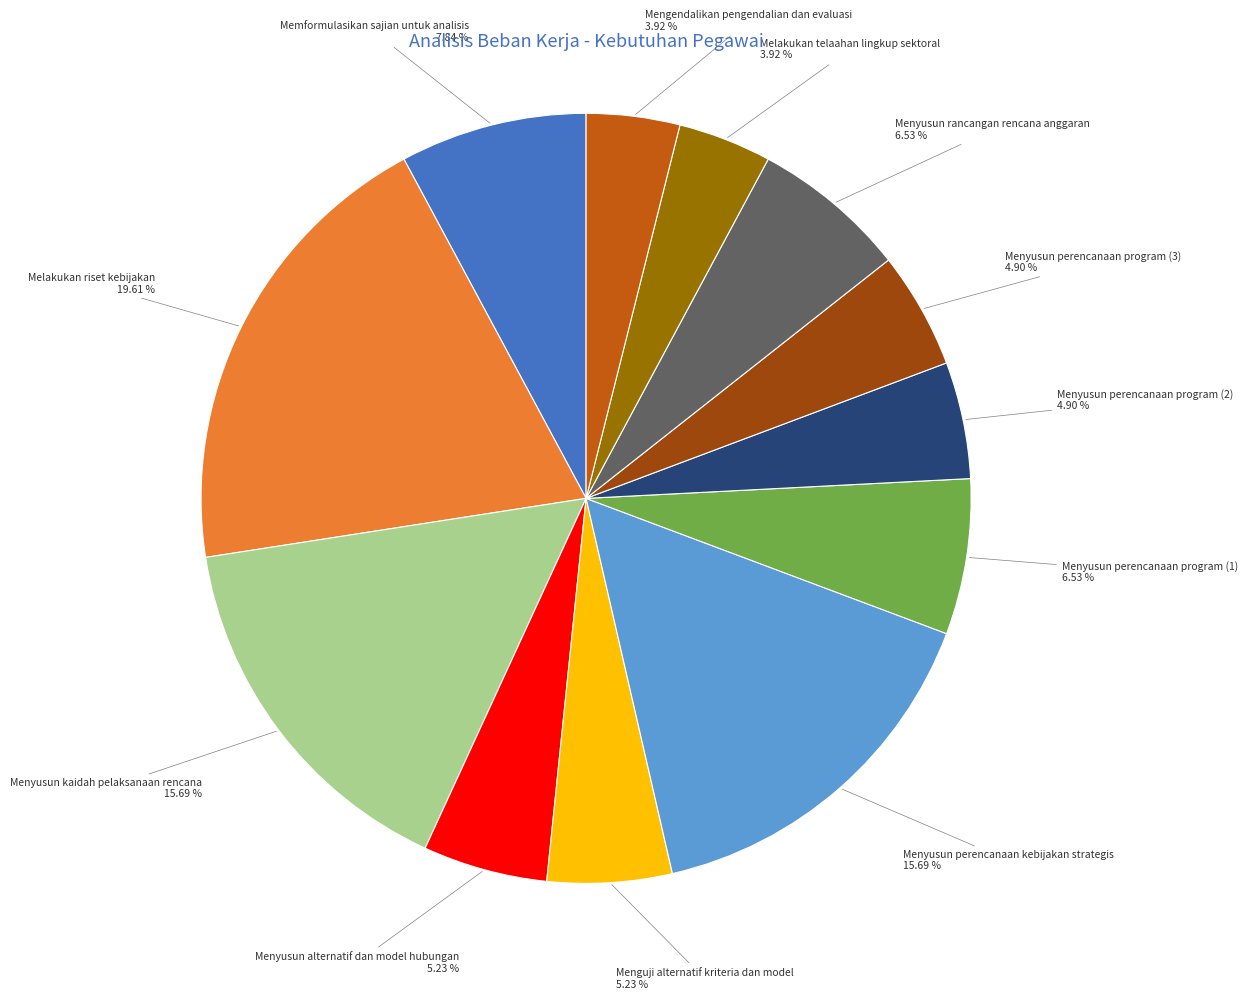

Combined, do Menyusun kaidah pelaksanaan rencana 15.69 % and Menyusun perencanaan program (2) 4.90 % account for over 50%?

No